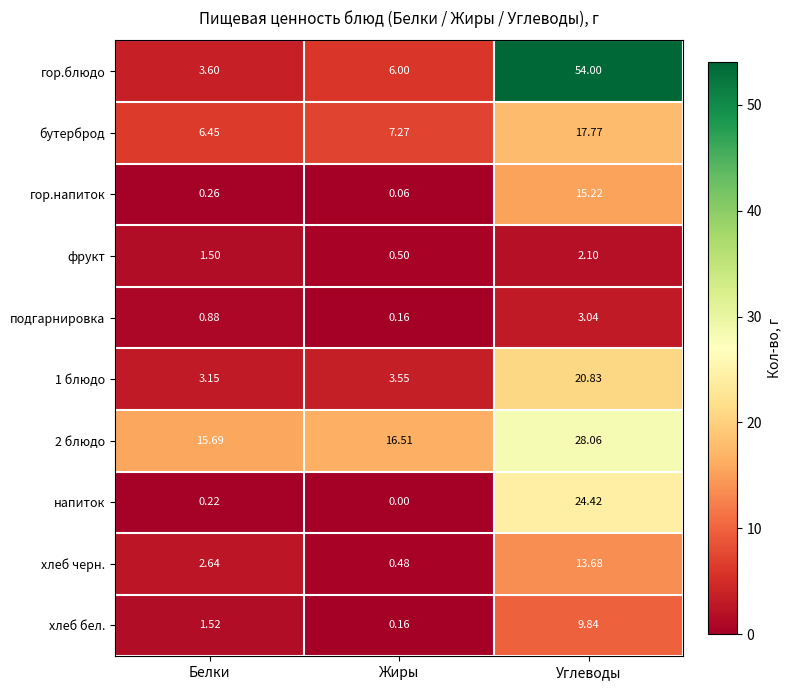

Rank the series by their maximum value, from lowest to highest.

фрукт, подгарнировка, хлеб бел., хлеб черн., гор.напиток, бутерброд, 1 блюдо, напиток, 2 блюдо, гор.блюдо